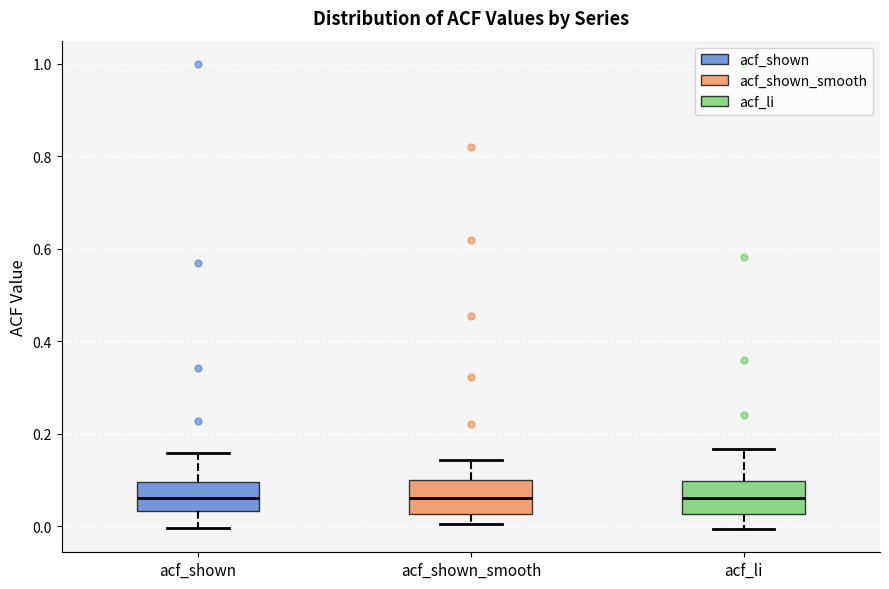

Where is the lower edge of the box for acf_shown_smooth on the y-axis? The values are not printed on the chart, so give them approximately, as read against the axis.

0.02